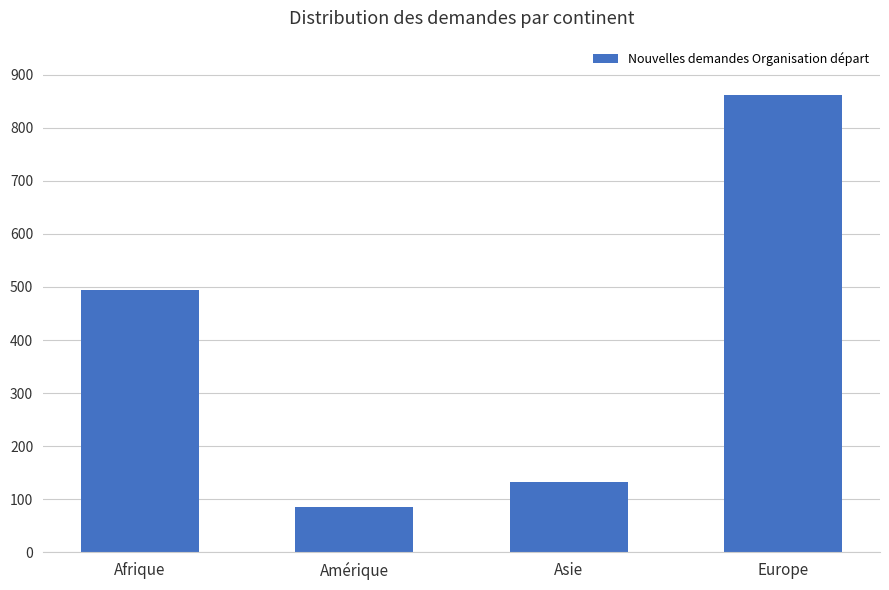

At which label is the value closest to 473?

Afrique